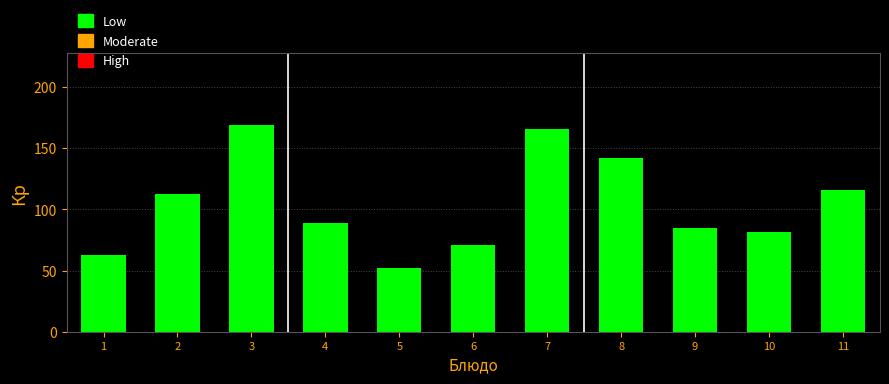

Reading left to right, transcribe all the data shown in this chart.

1=62.8	2=112.5	3=168.6	4=88.5	5=51.9	6=70.9	7=165.8	8=142.3	9=84.4	10=81.5	11=115.6